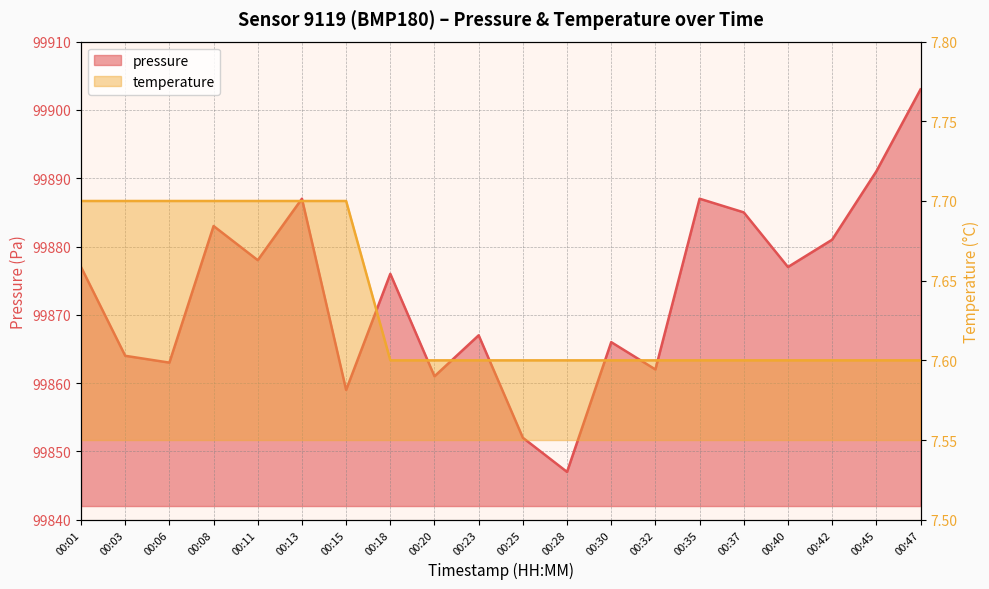

Does the chart have visible grid lines?

Yes